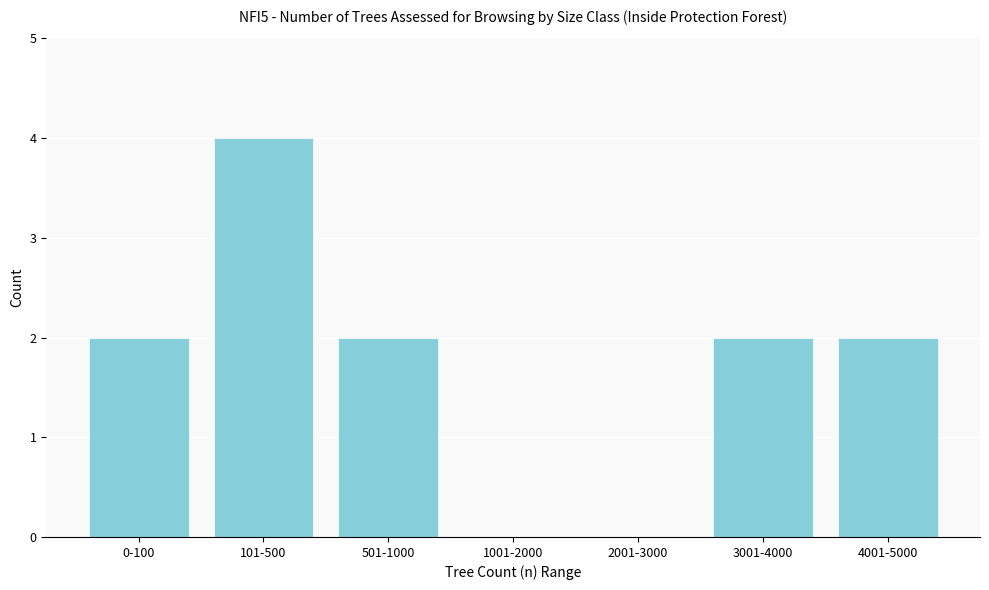

Reading right to left, extract all data points from this chart.

4001-5000=2	3001-4000=2	2001-3000=0	1001-2000=0	501-1000=2	101-500=4	0-100=2